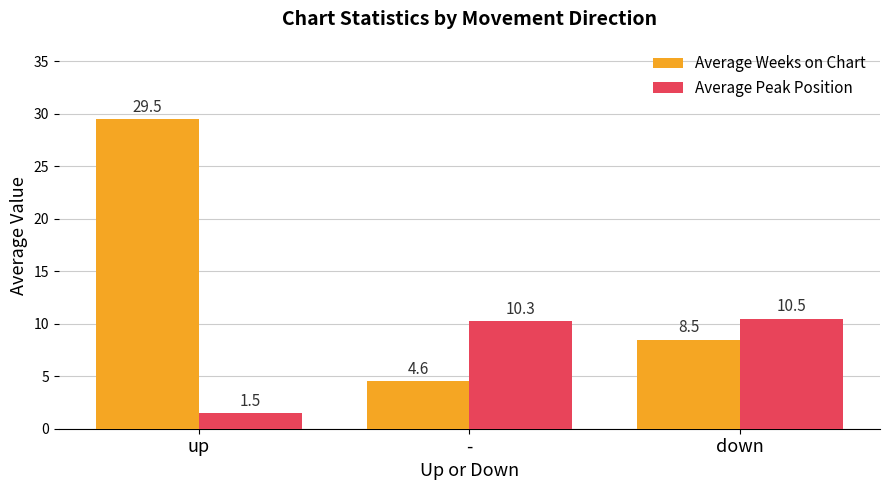

Where is Average Weeks on Chart nearest to the value 17?

down